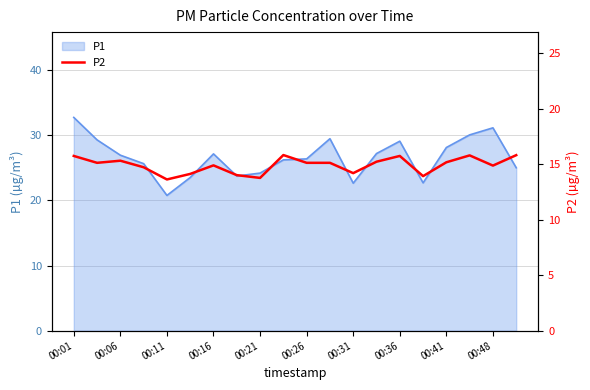

The value of P1 at 00:01 is 32.8. True or false?

True